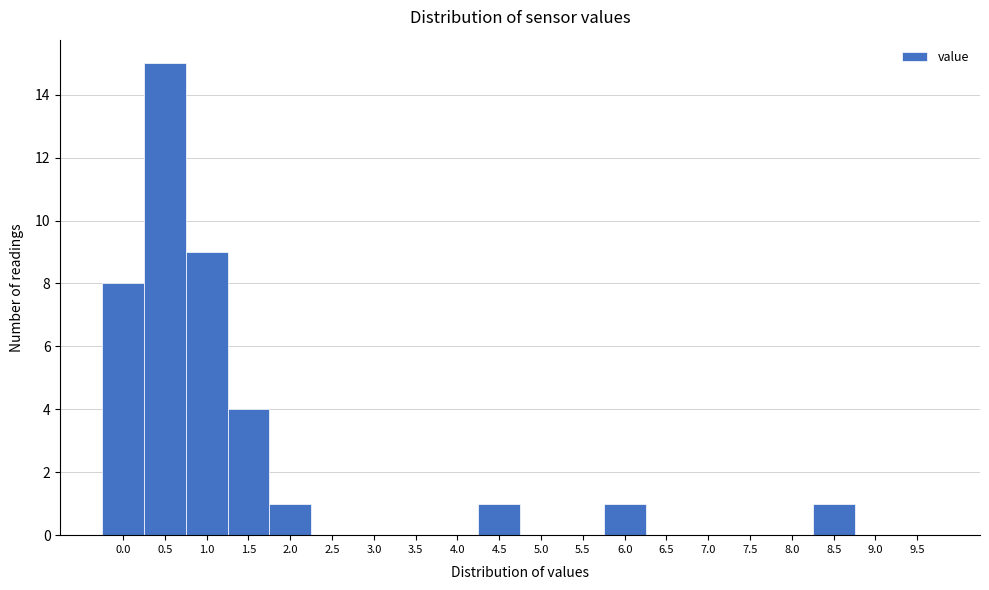

Reading left to right, extract all data points from this chart.

0.0=8	0.5=15	1.0=9	1.5=4	2.0=1	2.5=0	3.0=0	3.5=0	4.0=0	4.5=1	5.0=0	5.5=0	6.0=1	6.5=0	7.0=0	7.5=0	8.0=0	8.5=1	9.0=0	9.5=0